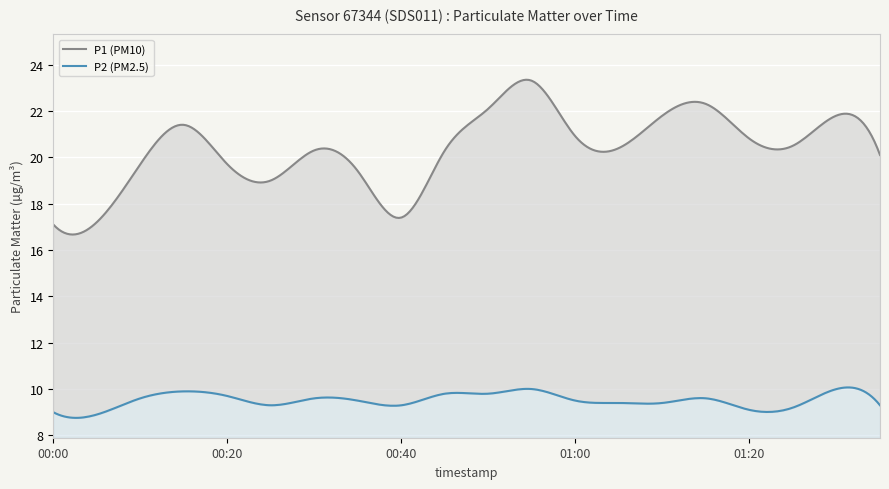

At which category does the chart reach its minimum across all series?

00:05